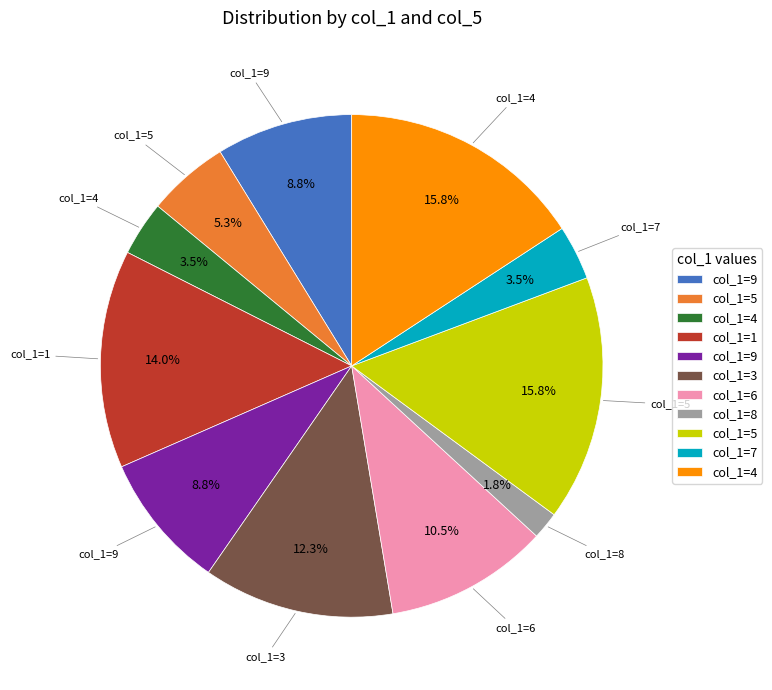

Is there any slice that represents more than half of the pie?

No